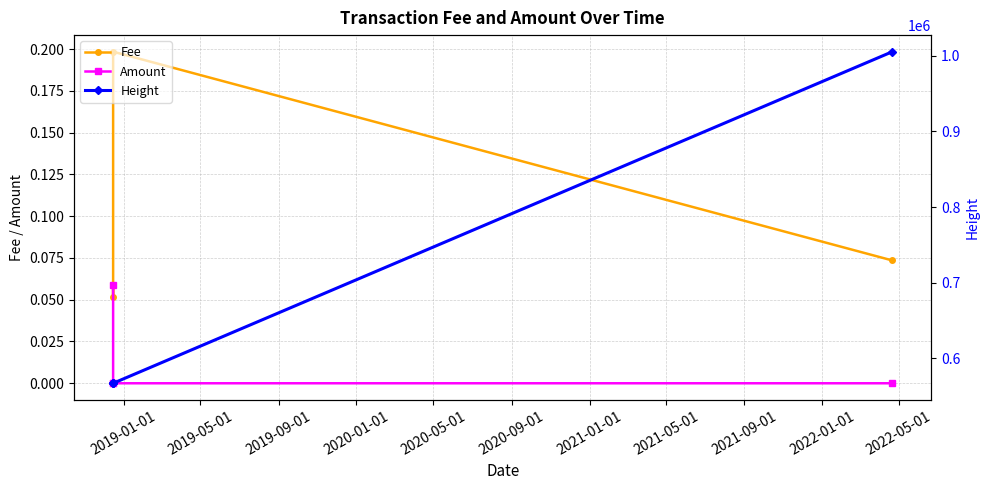

In Fee, how many points are lower than both neighbors (excluding endpoints)?

1